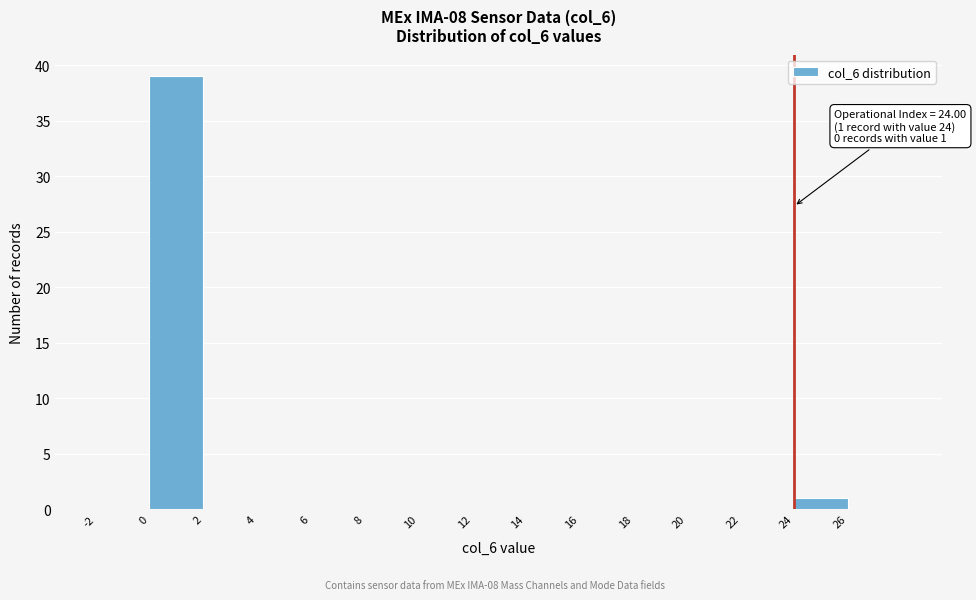

Over which range of the x-axis is the bar tallest?

0 to 2